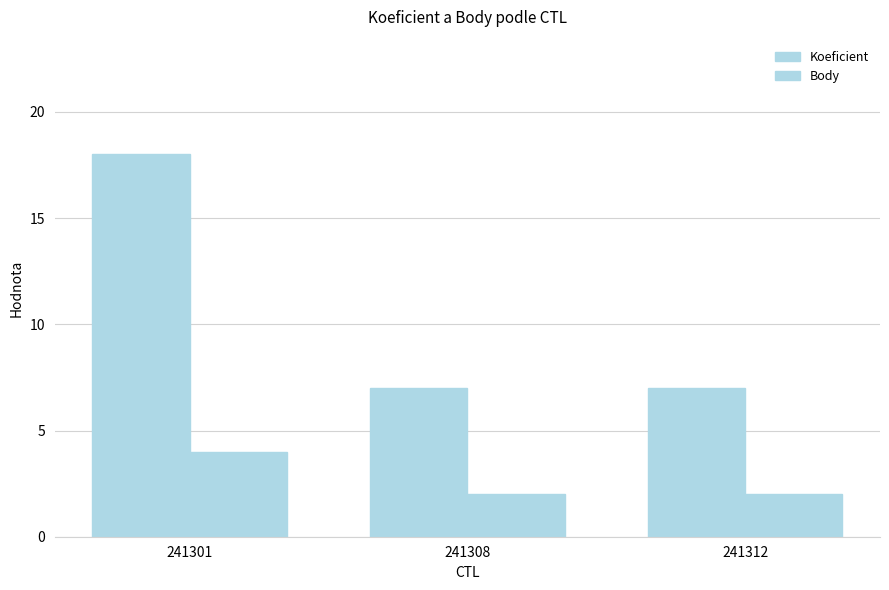

Does the chart contain any negative values?

No